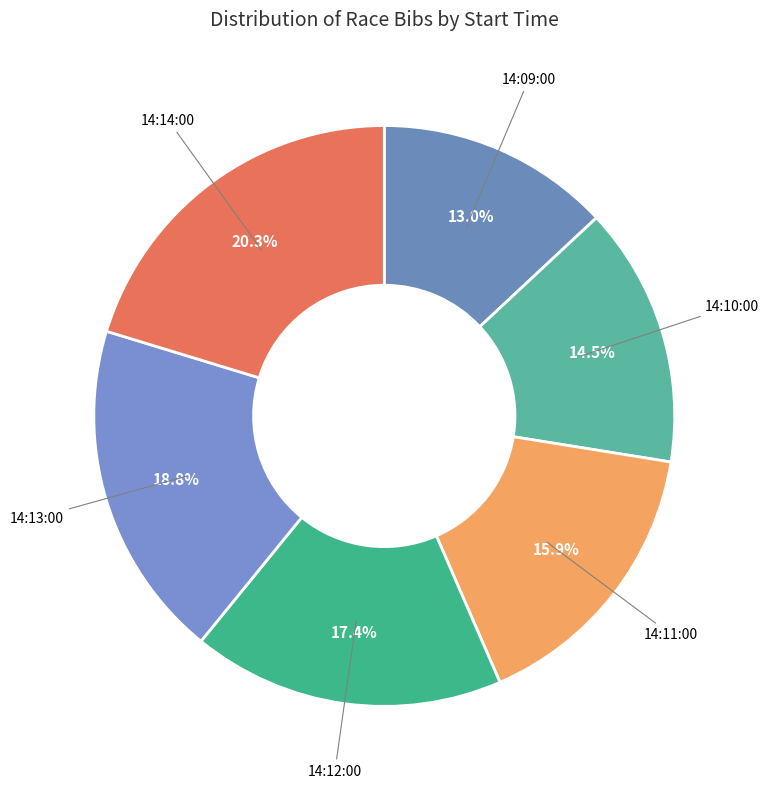

Rank the categories by value from highest to lowest.

14:14:00, 14:13:00, 14:12:00, 14:11:00, 14:10:00, 14:09:00